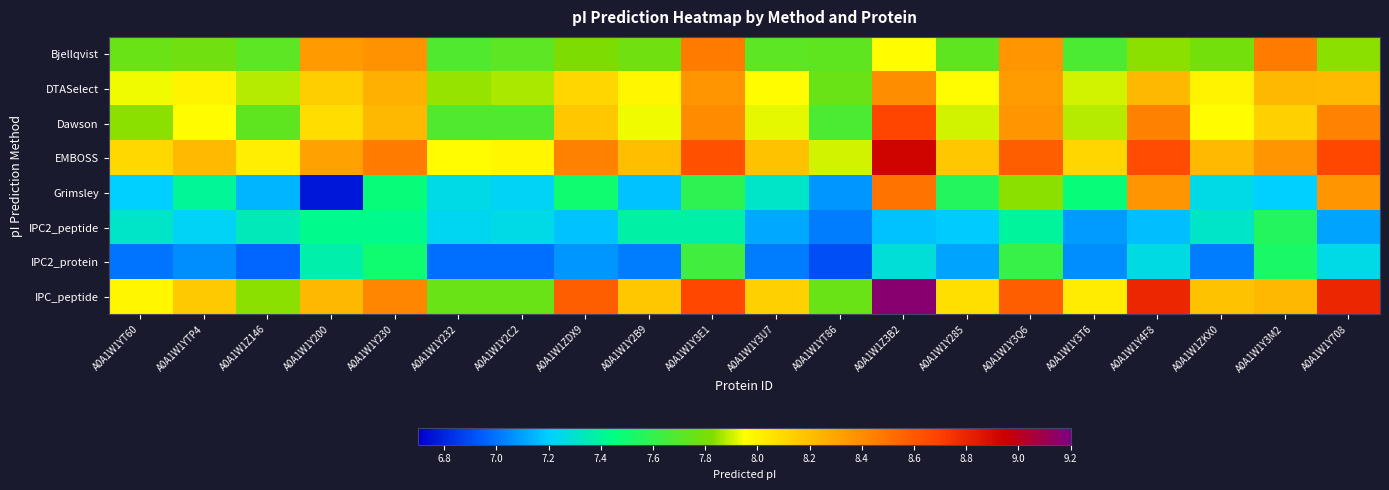

Reading left to right, extract all data points from this chart.

Bjellqvist: A0A1W1YT60=7.8	A0A1W1YTP4=7.8	A0A1W1Z146=7.7	A0A1W1Y200=8.3	A0A1W1Y230=8.4	A0A1W1Y232=7.7	A0A1W1Y2C2=7.7	A0A1W1ZDX9=7.8	A0A1W1Y2B9=7.8	A0A1W1Y3E1=8.5	A0A1W1Y3U7=7.7	A0A1W1YT86=7.7	A0A1W1Z3B2=8.0	A0A1W1Y285=7.7	A0A1W1Y3Q6=8.4	A0A1W1Y3T6=7.7	A0A1W1Y4F8=7.8	A0A1W1ZKX0=7.8	A0A1W1Y3M2=8.5	A0A1W1Y708=7.8
DTASelect: A0A1W1YT60=7.9	A0A1W1YTP4=8.0	A0A1W1Z146=7.9	A0A1W1Y200=8.1	A0A1W1Y230=8.3	A0A1W1Y232=7.8	A0A1W1Y2C2=7.9	A0A1W1ZDX9=8.1	A0A1W1Y2B9=8.0	A0A1W1Y3E1=8.4	A0A1W1Y3U7=8.0	A0A1W1YT86=7.8	A0A1W1Z3B2=8.4	A0A1W1Y285=8.0	A0A1W1Y3Q6=8.3	A0A1W1Y3T6=7.9	A0A1W1Y4F8=8.2	A0A1W1ZKX0=8.0	A0A1W1Y3M2=8.2	A0A1W1Y708=8.2
Dawson: A0A1W1YT60=7.8	A0A1W1YTP4=8.0	A0A1W1Z146=7.7	A0A1W1Y200=8.1	A0A1W1Y230=8.2	A0A1W1Y232=7.7	A0A1W1Y2C2=7.7	A0A1W1ZDX9=8.2	A0A1W1Y2B9=7.9	A0A1W1Y3E1=8.4	A0A1W1Y3U7=7.9	A0A1W1YT86=7.7	A0A1W1Z3B2=8.7	A0A1W1Y285=7.9	A0A1W1Y3Q6=8.4	A0A1W1Y3T6=7.9	A0A1W1Y4F8=8.4	A0A1W1ZKX0=8.0	A0A1W1Y3M2=8.1	A0A1W1Y708=8.4
EMBOSS: A0A1W1YT60=8.1	A0A1W1YTP4=8.2	A0A1W1Z146=8.0	A0A1W1Y200=8.3	A0A1W1Y230=8.5	A0A1W1Y232=8.0	A0A1W1Y2C2=8.0	A0A1W1ZDX9=8.4	A0A1W1Y2B9=8.2	A0A1W1Y3E1=8.6	A0A1W1Y3U7=8.2	A0A1W1YT86=7.9	A0A1W1Z3B2=8.9	A0A1W1Y285=8.2	A0A1W1Y3Q6=8.6	A0A1W1Y3T6=8.1	A0A1W1Y4F8=8.7	A0A1W1ZKX0=8.2	A0A1W1Y3M2=8.4	A0A1W1Y708=8.7
Grimsley: A0A1W1YT60=7.2	A0A1W1YTP4=7.4	A0A1W1Z146=7.1	A0A1W1Y200=6.8	A0A1W1Y230=7.5	A0A1W1Y232=7.2	A0A1W1Y2C2=7.2	A0A1W1ZDX9=7.5	A0A1W1Y2B9=7.2	A0A1W1Y3E1=7.6	A0A1W1Y3U7=7.3	A0A1W1YT86=7.1	A0A1W1Z3B2=8.5	A0A1W1Y285=7.6	A0A1W1Y3Q6=7.8	A0A1W1Y3T6=7.5	A0A1W1Y4F8=8.4	A0A1W1ZKX0=7.2	A0A1W1Y3M2=7.2	A0A1W1Y708=8.4
IPC2_peptide: A0A1W1YT60=7.3	A0A1W1YTP4=7.2	A0A1W1Z146=7.3	A0A1W1Y200=7.4	A0A1W1Y230=7.4	A0A1W1Y232=7.2	A0A1W1Y2C2=7.2	A0A1W1ZDX9=7.2	A0A1W1Y2B9=7.4	A0A1W1Y3E1=7.4	A0A1W1Y3U7=7.1	A0A1W1YT86=7.0	A0A1W1Z3B2=7.2	A0A1W1Y285=7.2	A0A1W1Y3Q6=7.4	A0A1W1Y3T6=7.1	A0A1W1Y4F8=7.2	A0A1W1ZKX0=7.3	A0A1W1Y3M2=7.6	A0A1W1Y708=7.1
IPC2_protein: A0A1W1YT60=7.0	A0A1W1YTP4=7.1	A0A1W1Z146=7.0	A0A1W1Y200=7.4	A0A1W1Y230=7.5	A0A1W1Y232=7.0	A0A1W1Y2C2=7.0	A0A1W1ZDX9=7.1	A0A1W1Y2B9=7.0	A0A1W1Y3E1=7.6	A0A1W1Y3U7=7.0	A0A1W1YT86=6.9	A0A1W1Z3B2=7.3	A0A1W1Y285=7.1	A0A1W1Y3Q6=7.6	A0A1W1Y3T6=7.1	A0A1W1Y4F8=7.3	A0A1W1ZKX0=7.0	A0A1W1Y3M2=7.5	A0A1W1Y708=7.2
IPC_peptide: A0A1W1YT60=8.0	A0A1W1YTP4=8.2	A0A1W1Z146=7.8	A0A1W1Y200=8.2	A0A1W1Y230=8.4	A0A1W1Y232=7.8	A0A1W1Y2C2=7.8	A0A1W1ZDX9=8.6	A0A1W1Y2B9=8.2	A0A1W1Y3E1=8.7	A0A1W1Y3U7=8.1	A0A1W1YT86=7.8	A0A1W1Z3B2=9.2	A0A1W1Y285=8.1	A0A1W1Y3Q6=8.6	A0A1W1Y3T6=8.0	A0A1W1Y4F8=8.8	A0A1W1ZKX0=8.2	A0A1W1Y3M2=8.2	A0A1W1Y708=8.8